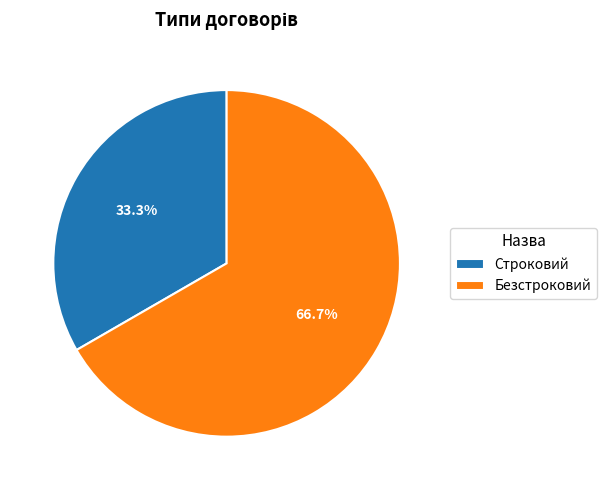

True or false: Строковий accounts for 42% of the total.

False